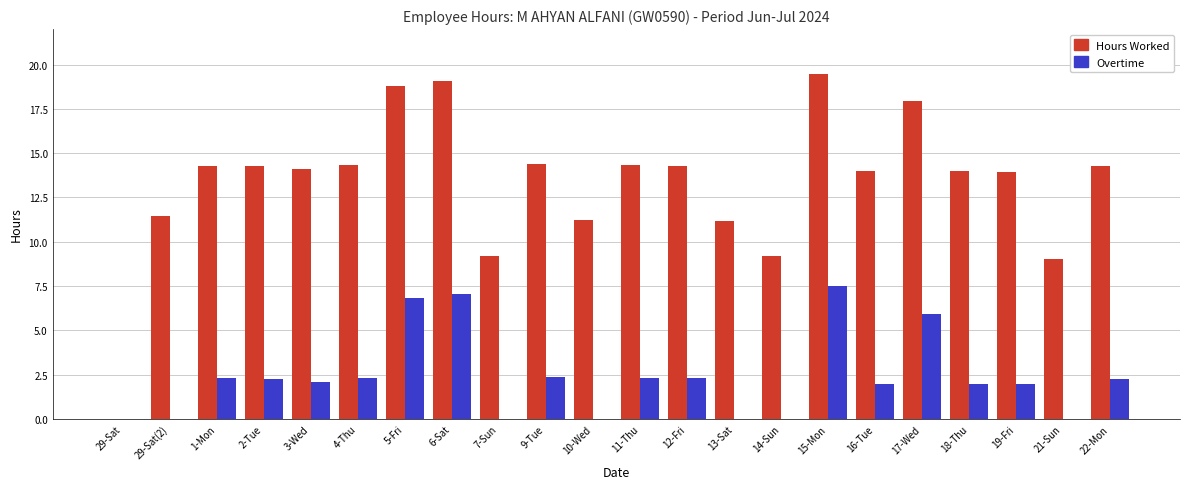

What is the greatest value displayed?

19.5